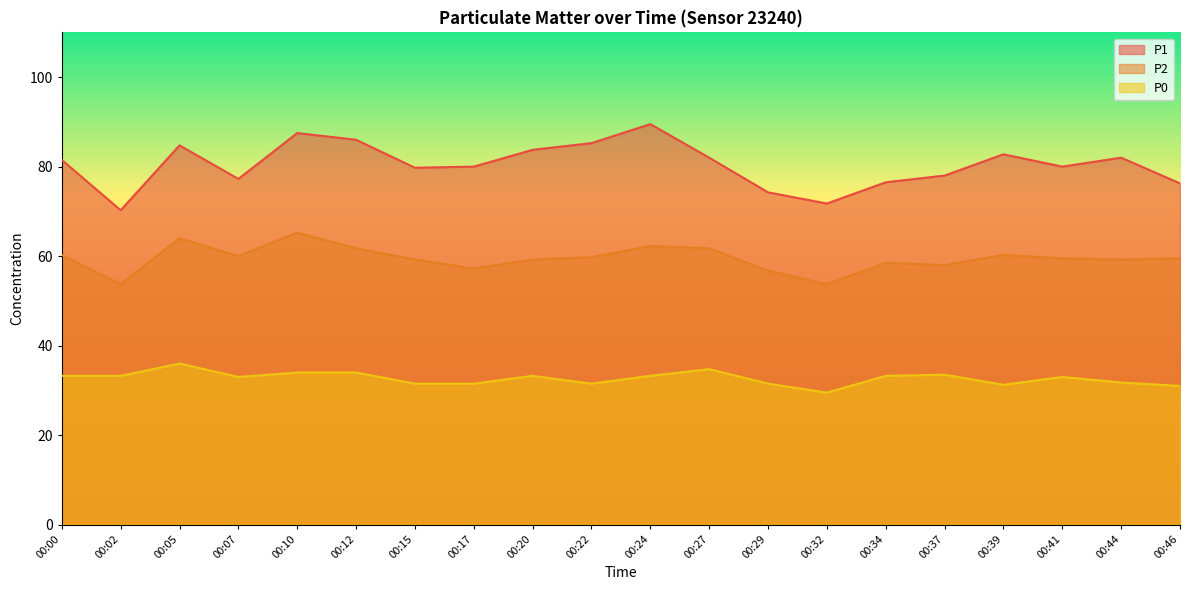

What is the difference between the maximum and second lowest values in the P1 series?

17.8